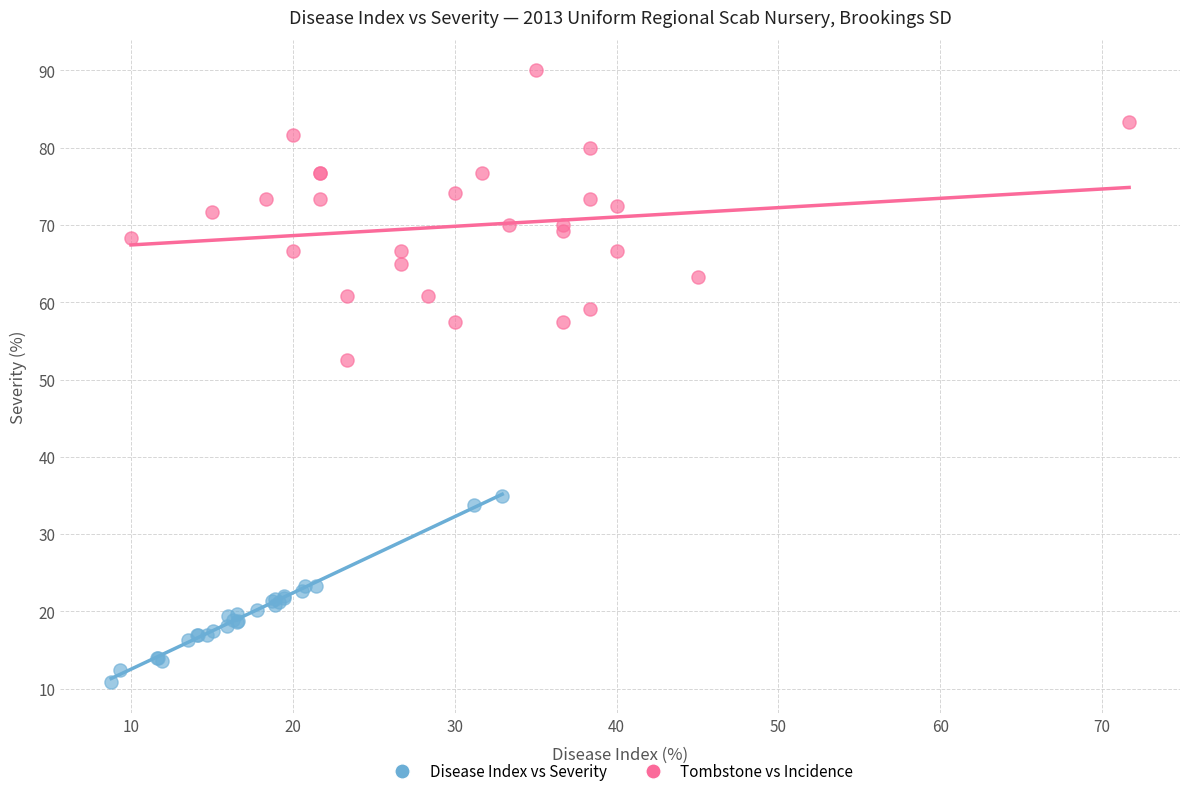

Which series reaches the minimum Y coordinate?

Disease Index vs Severity